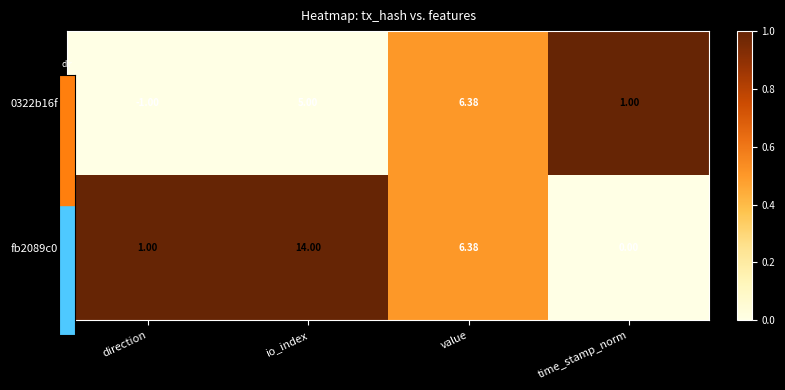

Which series changed the most between value and time_stamp_norm?

fb2089c0